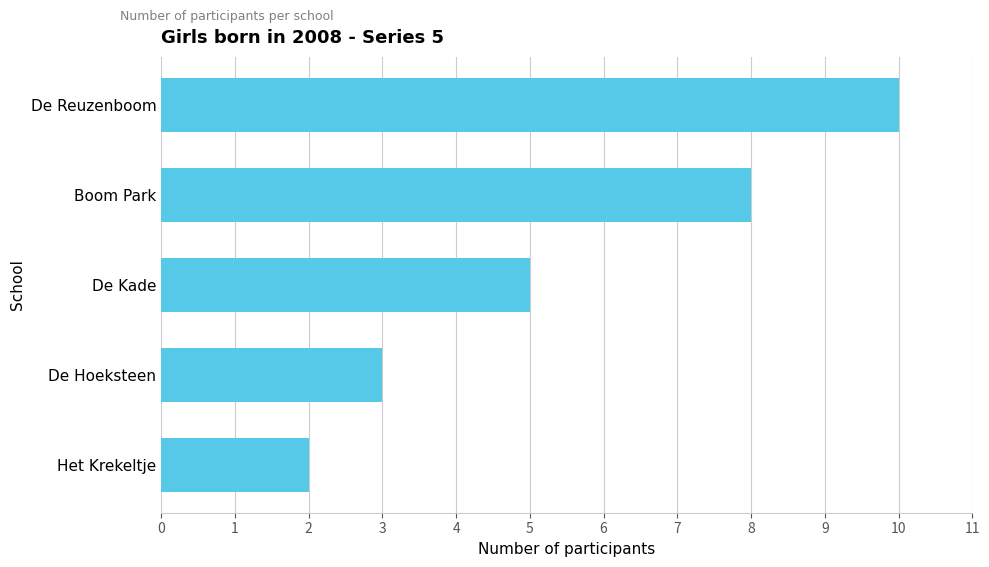

Is it true that the value at Het Krekeltje is 1?

False